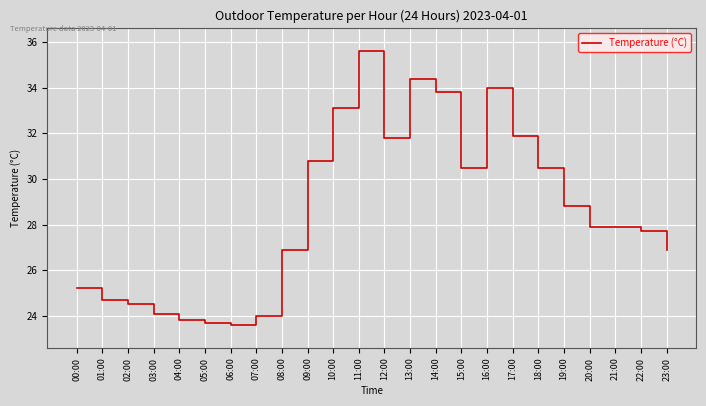

Reading left to right, list all the values displayed in this chart.

00:00=25.2	01:00=24.7	02:00=24.5	03:00=24.1	04:00=23.8	05:00=23.7	06:00=23.6	07:00=24.0	08:00=26.9	09:00=30.8	10:00=33.1	11:00=35.6	12:00=31.8	13:00=34.4	14:00=33.8	15:00=30.5	16:00=34.0	17:00=31.9	18:00=30.5	19:00=28.8	20:00=27.9	21:00=27.9	22:00=27.7	23:00=26.9